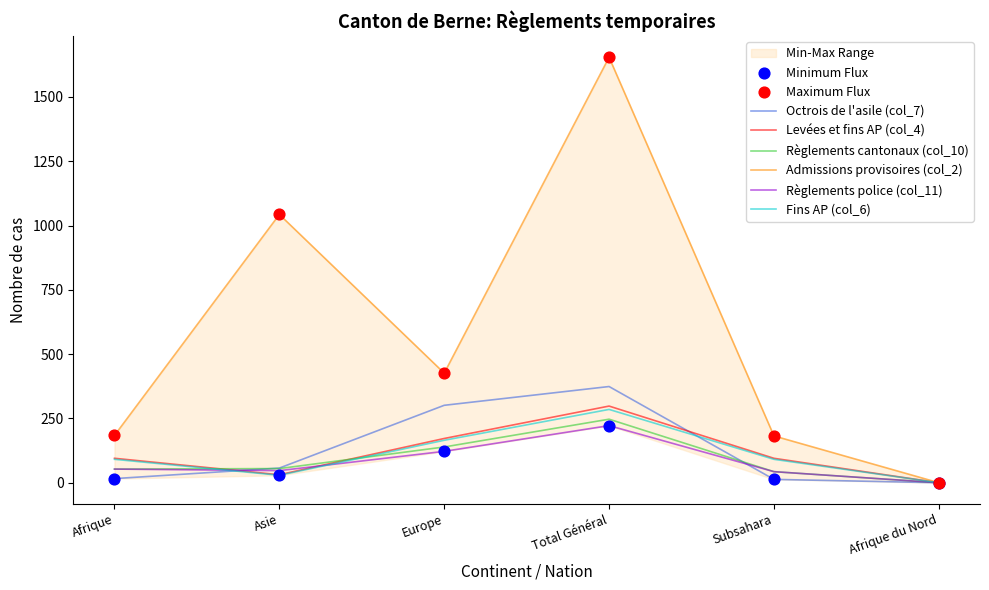

What is the total value across all series at Asie?

1262